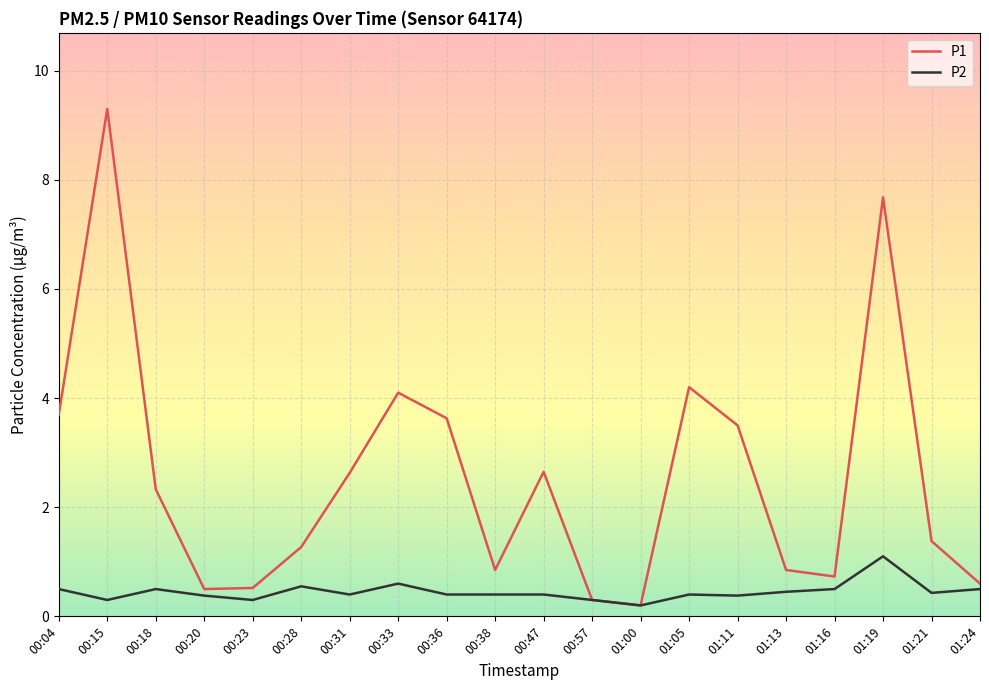

The value of P2 at 00:38 is 0.4. True or false?

True